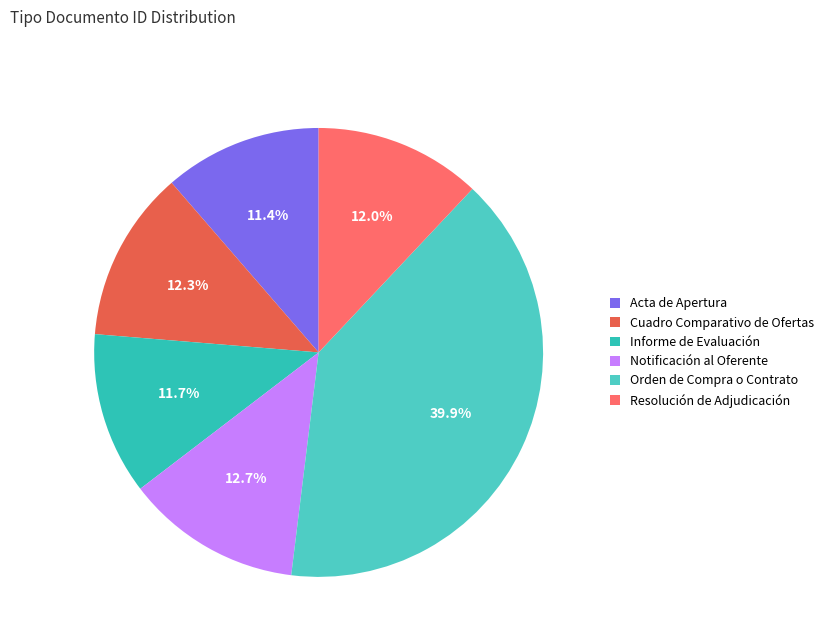

To the nearest percent, what is the combined percentage of Orden de Compra o Contrato and Notificación al Oferente?

53%